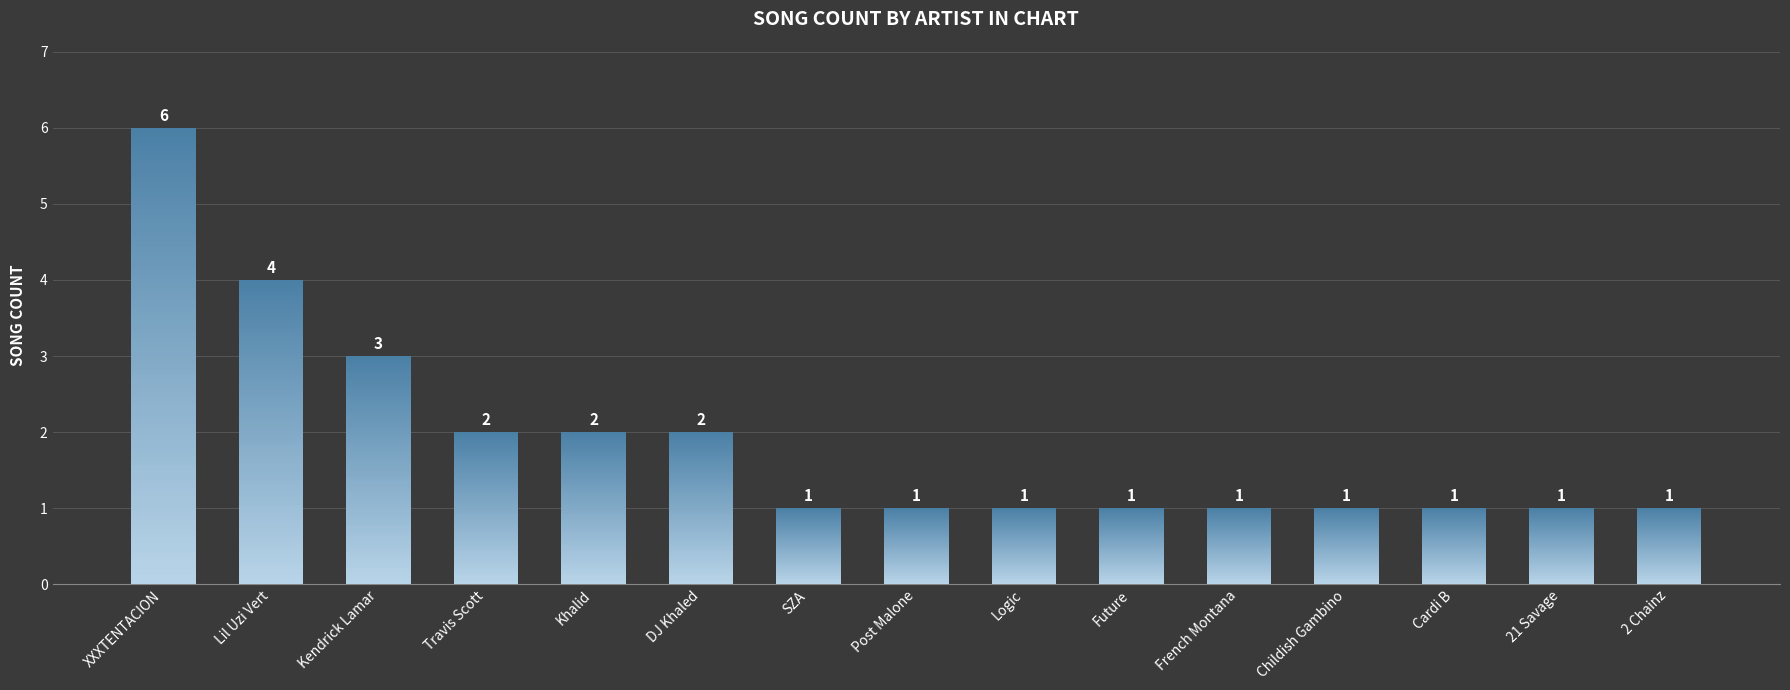

What is the difference between the values at Lil Uzi Vert and Khalid?

2